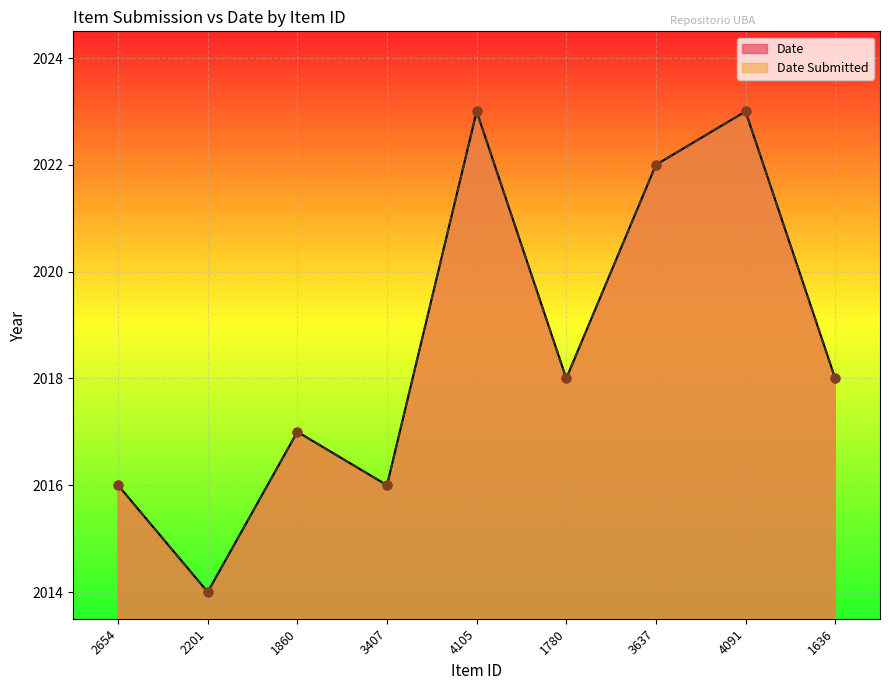

Which series contains the lowest Y value?

Date Submitted